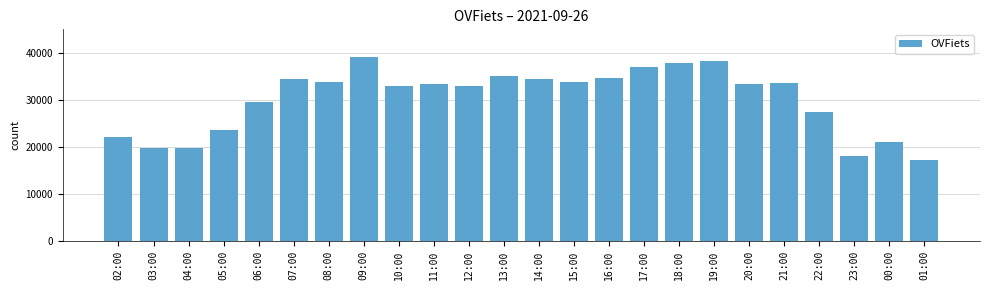

What is the maximum value shown in the chart?

39132